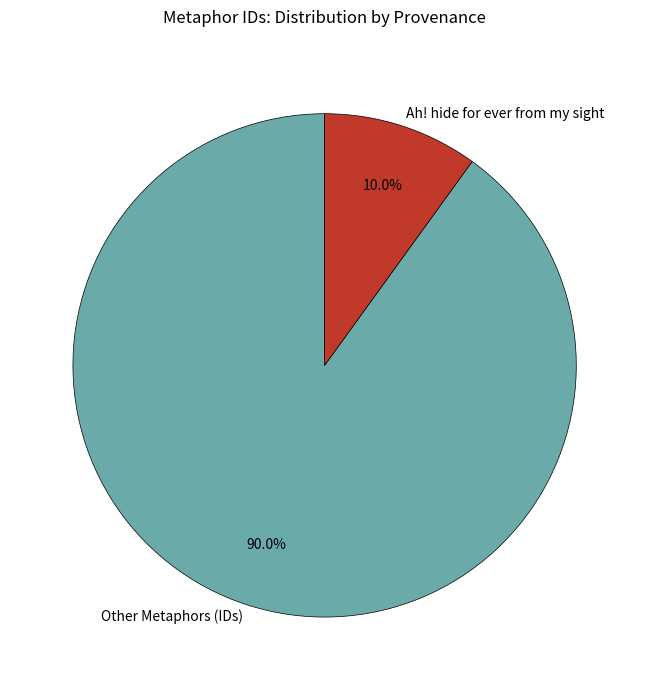

Which has a higher value, Ah! hide for ever from my sight or Other Metaphors (IDs)?

Other Metaphors (IDs)